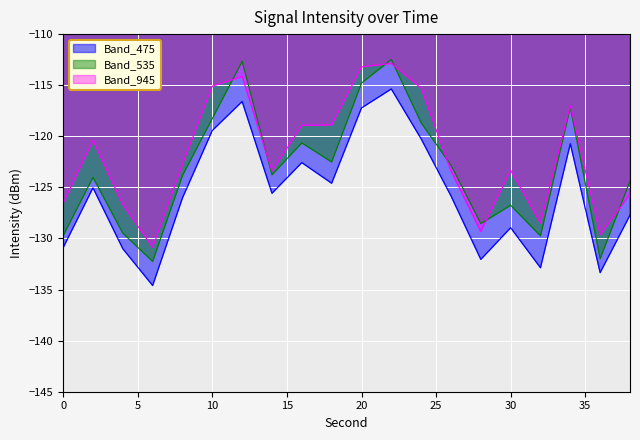

What is the minimum value shown in the chart?

-134.6